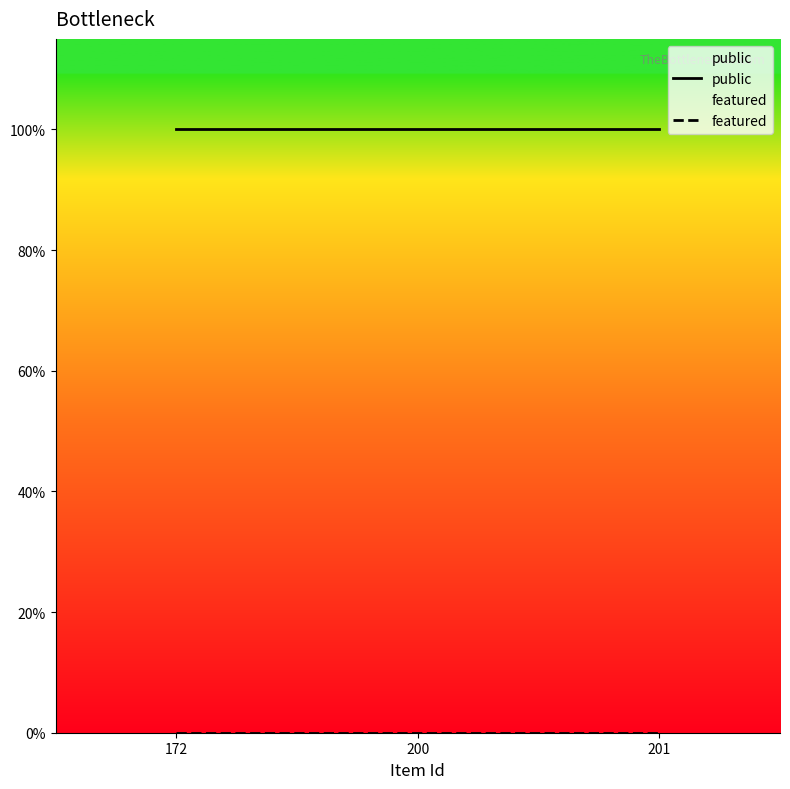

True or false: featured has a value of 0 at 200.

True